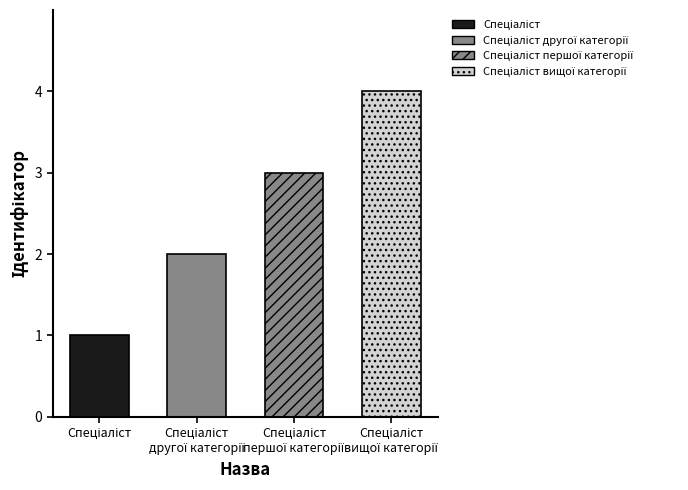

What is the label of the 1st bar from the left?

Спеціаліст